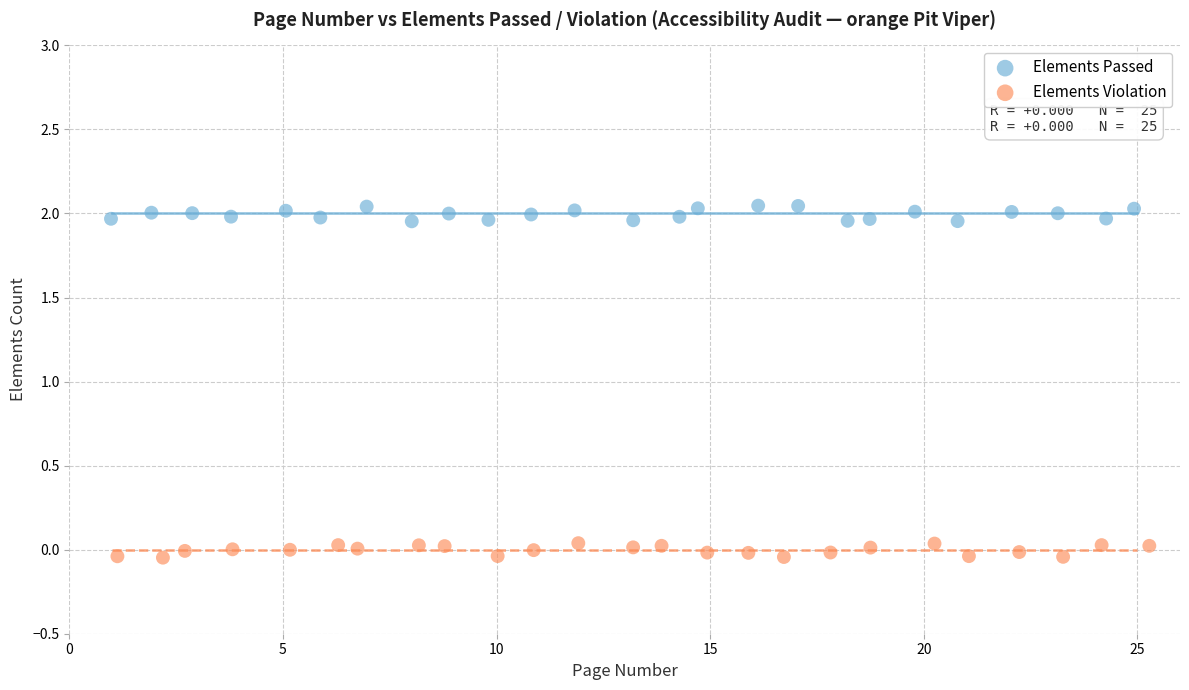

Which series reaches the maximum Y coordinate?

Elements Passed